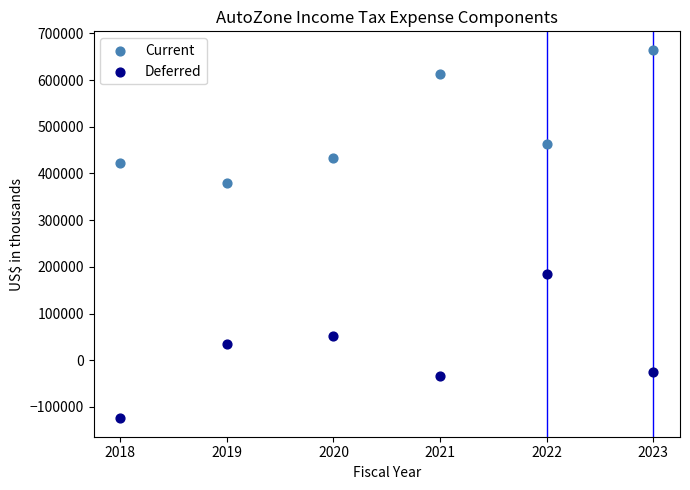

Which series reaches the minimum Y coordinate?

Deferred